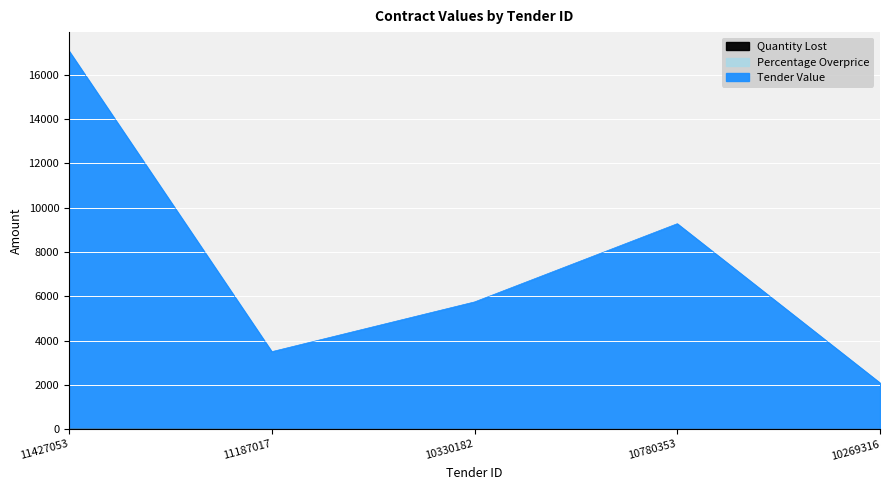

Which category has the highest value in the Tender Value series?

11427053